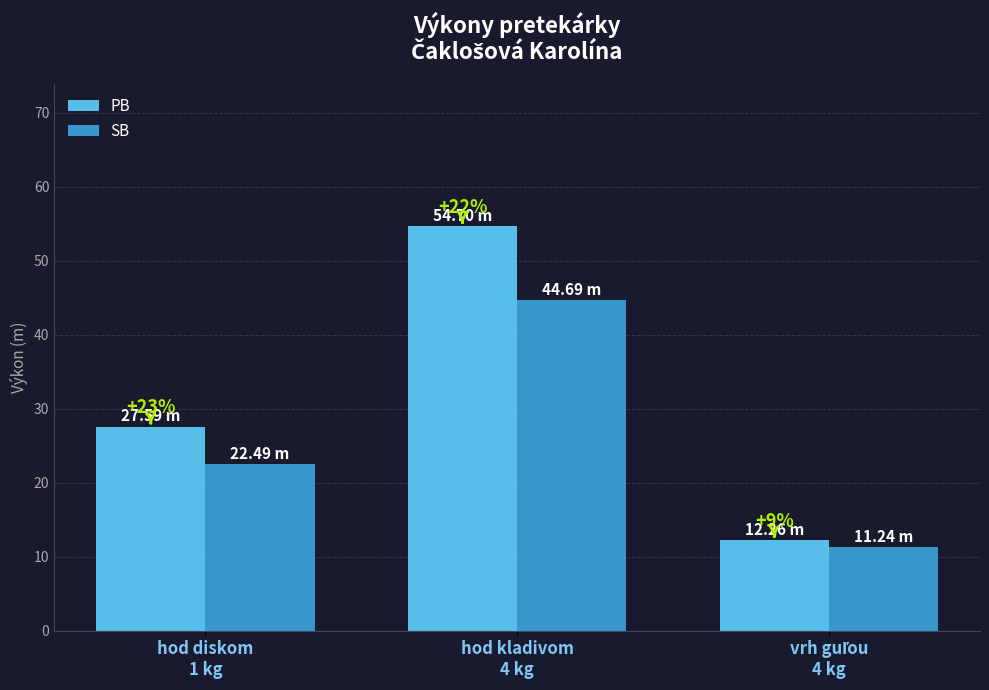

Does the chart contain stacked bars?

No